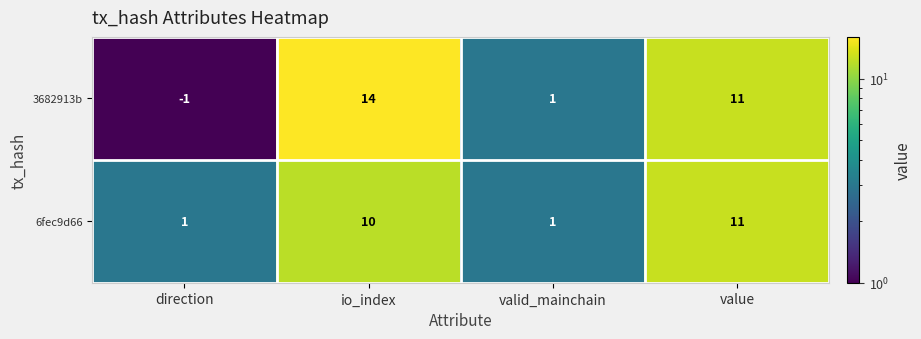

How many categories are shown in the chart?

4